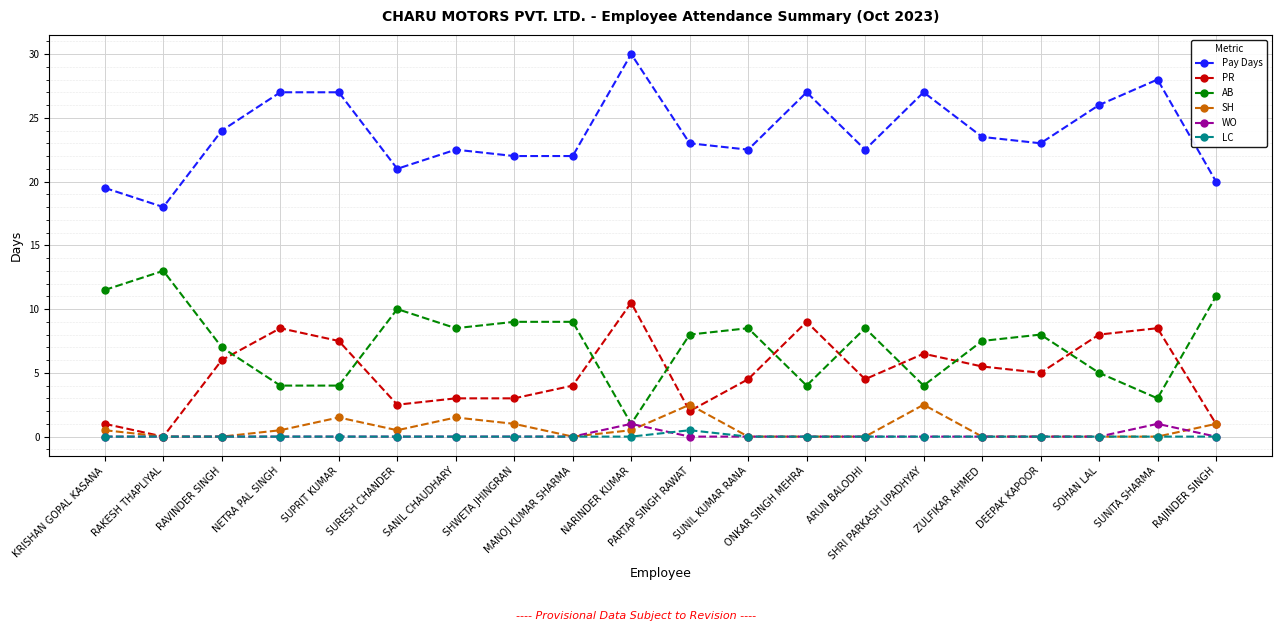

Reading left to right, what are all the values shown in this chart?

Pay Days: 19.5	18.0	24.0	27.0	27.0	21.0	22.5	22.0	22.0	30.0	23.0	22.5	27.0	22.5	27.0	23.5	23.0	26.0	28.0	20.0
PR: 1.0	0.0	6.0	8.5	7.5	2.5	3.0	3.0	4.0	10.5	2.0	4.5	9.0	4.5	6.5	5.5	5.0	8.0	8.5	1.0
AB: 11.5	13.0	7.0	4.0	4.0	10.0	8.5	9.0	9.0	1.0	8.0	8.5	4.0	8.5	4.0	7.5	8.0	5.0	3.0	11.0
SH: 0.5	0.0	0.0	0.5	1.5	0.5	1.5	1.0	0.0	0.5	2.5	0.0	0.0	0.0	2.5	0.0	0.0	0.0	0.0	1.0
WO: 0.0	0.0	0.0	0.0	0.0	0.0	0.0	0.0	0.0	1.0	0.0	0.0	0.0	0.0	0.0	0.0	0.0	0.0	1.0	0.0
LC: 0.0	0.0	0.0	0.0	0.0	0.0	0.0	0.0	0.0	0.0	0.5	0.0	0.0	0.0	0.0	0.0	0.0	0.0	0.0	0.0